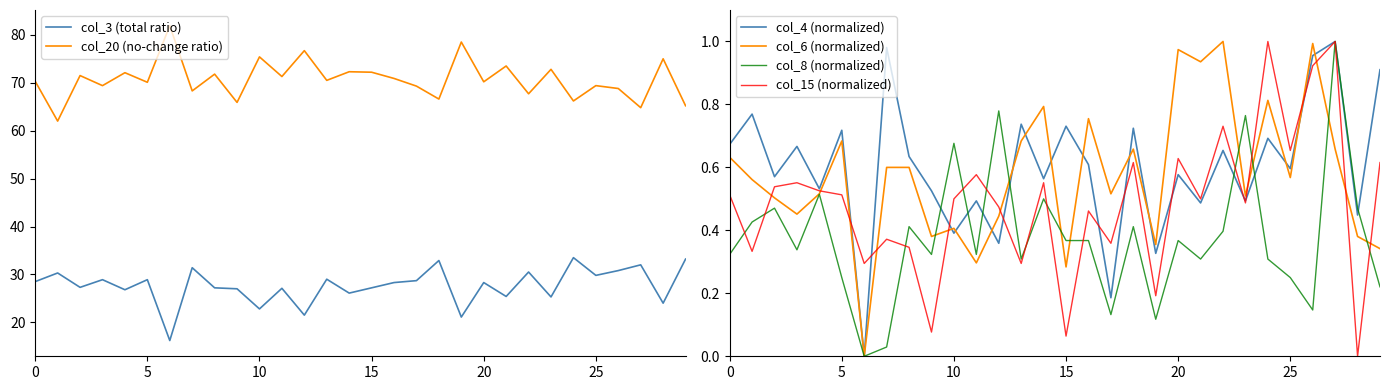

Which series has the largest total across all categories?

col_20 (no-change ratio)